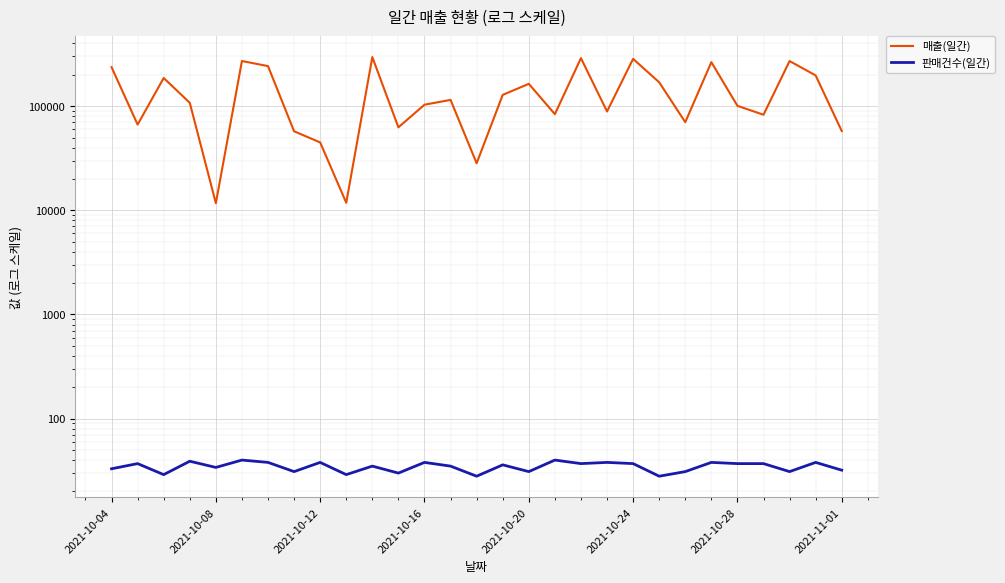

How many series are shown in this chart?

2